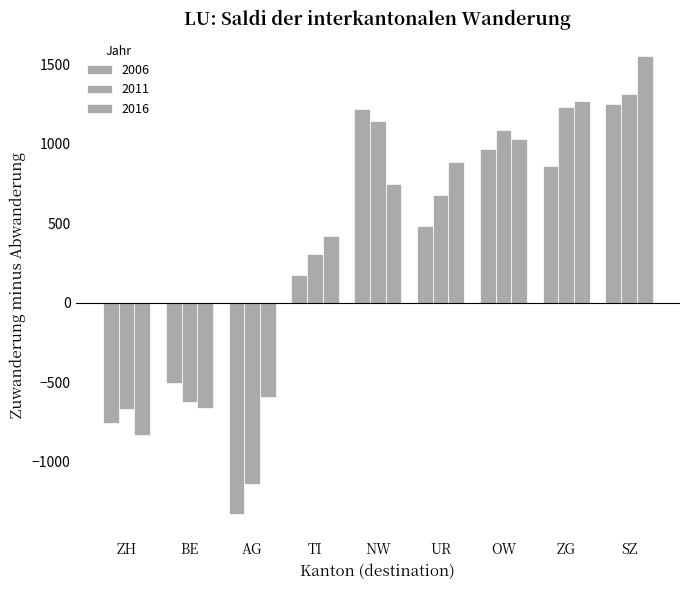

What position from the left is OW?

7